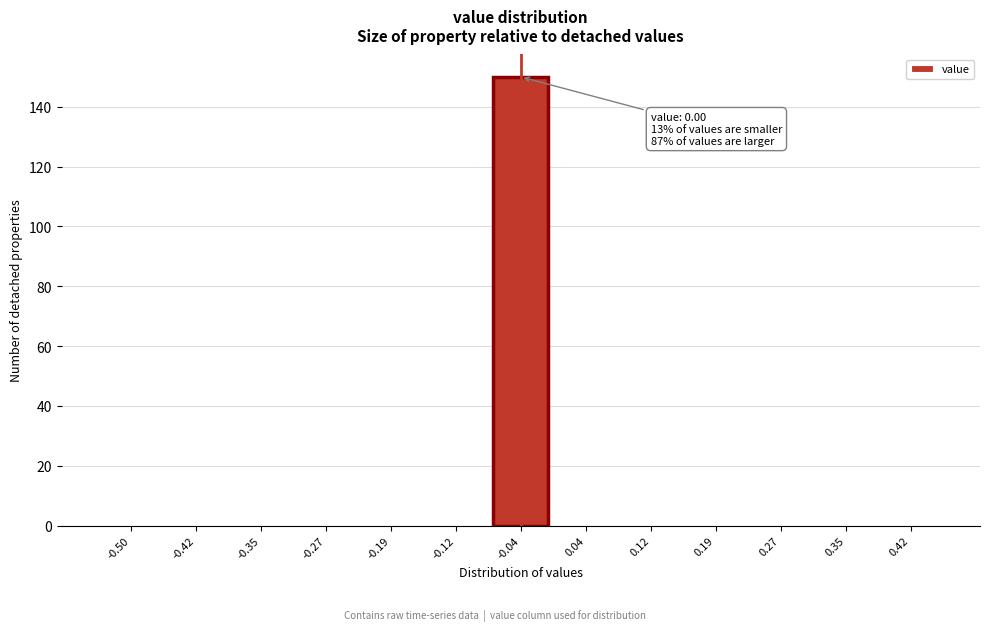

Reading left to right, what are all the values shown in this chart?

-0.50=0	-0.42=0	-0.35=0	-0.27=0	-0.19=0	-0.12=0	-0.04=150	0.04=0	0.12=0	0.19=0	0.27=0	0.35=0	0.42=0